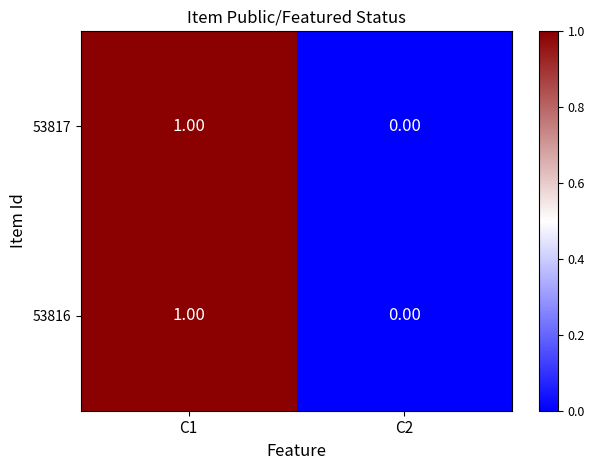

At which category is the sum across all series the highest?

C1